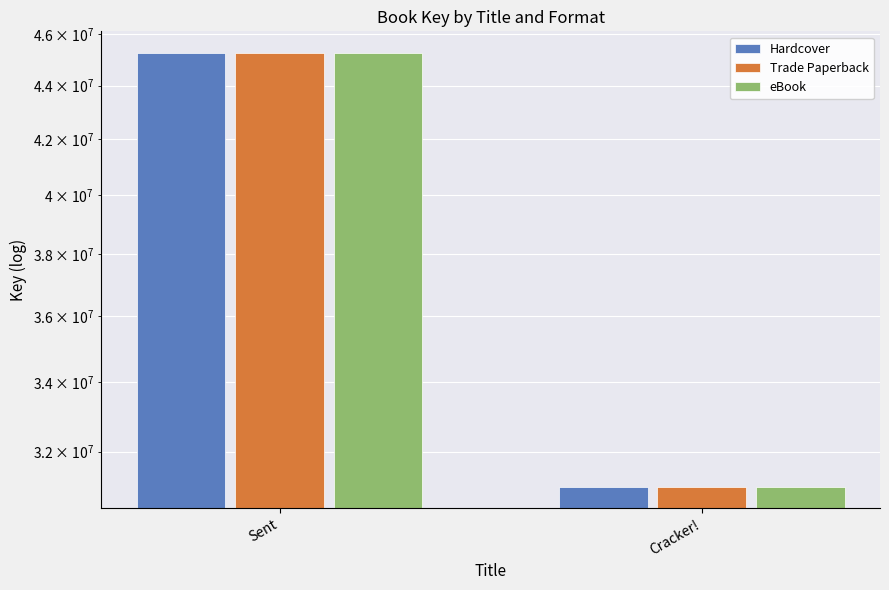

Where is eBook nearest to the value 38152602?

Sent